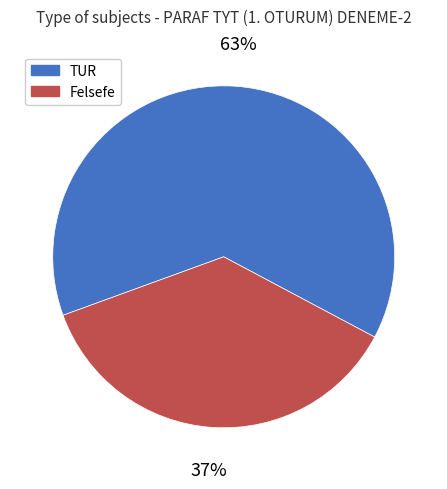

How many slices are in this pie chart?

2